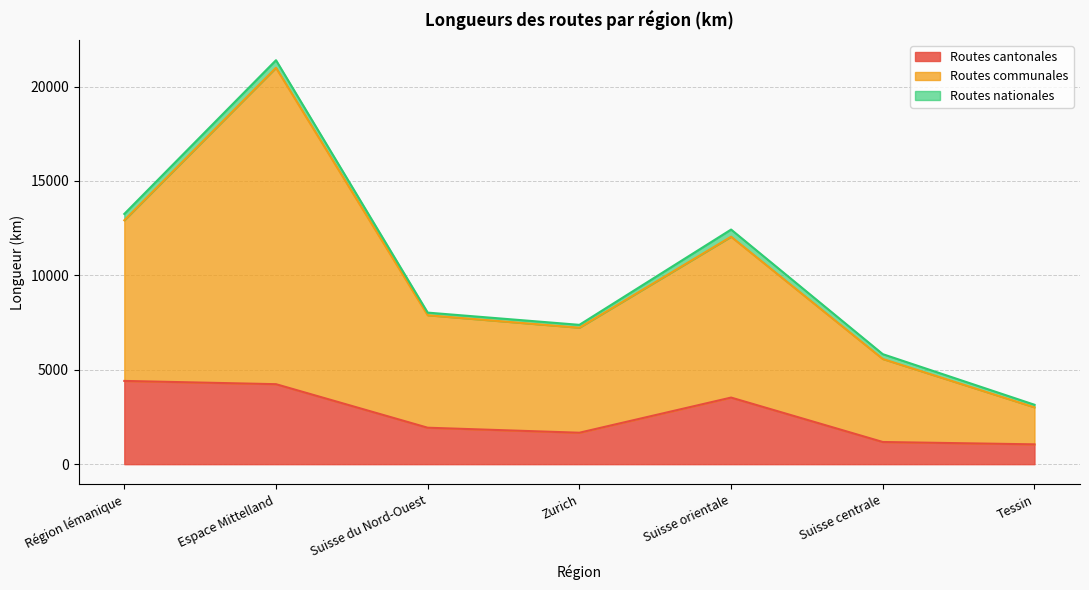

What is the difference between the maximum and minimum values in the Routes cantonales series?

3360.0